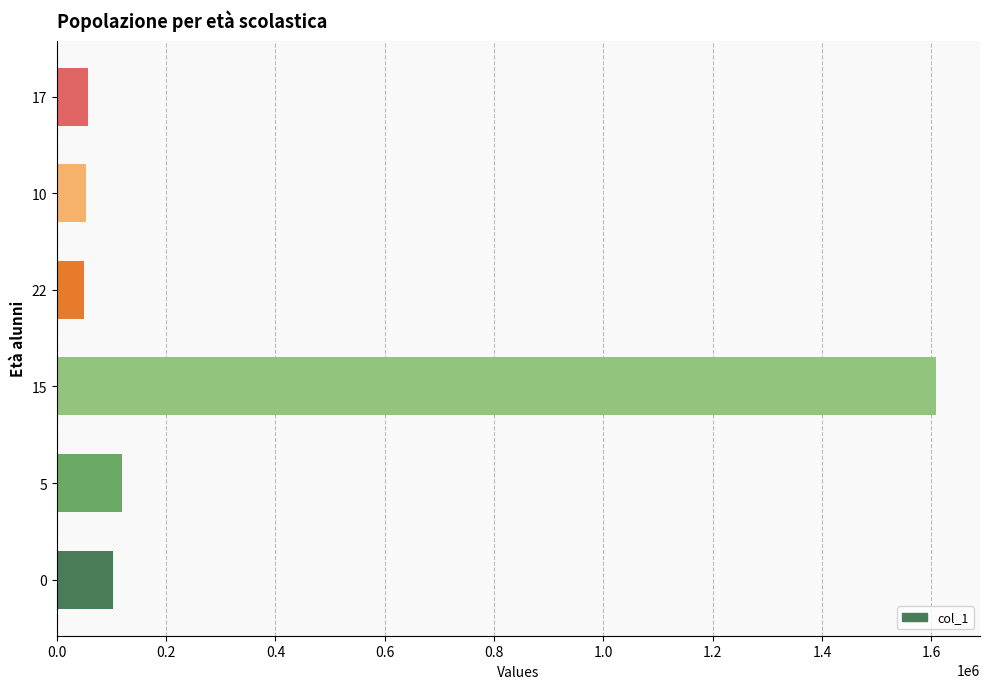

Which label corresponds to the largest value in the chart?

15